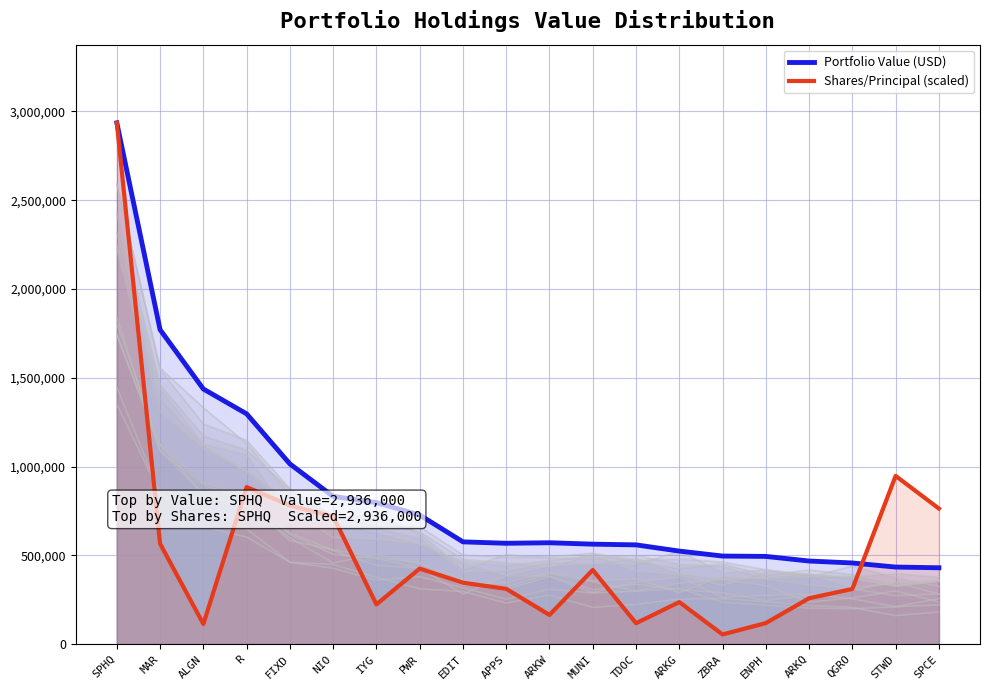

Which series changed the most between ZBRA and STWD?

Shares/Principal (scaled)